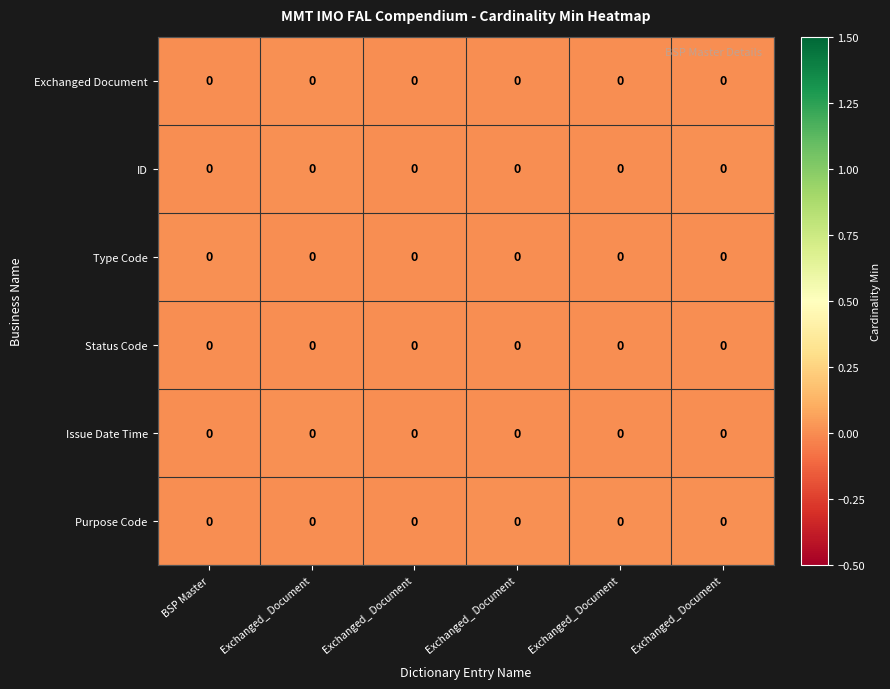

Which label corresponds to the largest value in the chart?

Exchanged_ Document